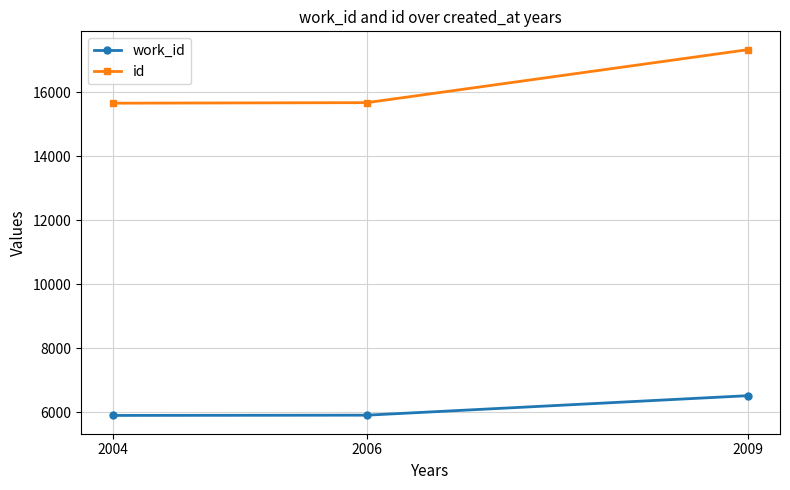

What is the minimum value for id?

15653